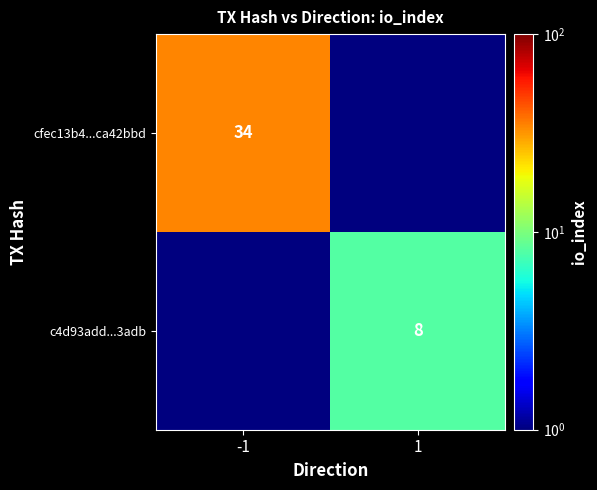

Is the value of cfec13b4...ca42bbd at -1 greater than the value of c4d93add...3adb at 1?

Yes